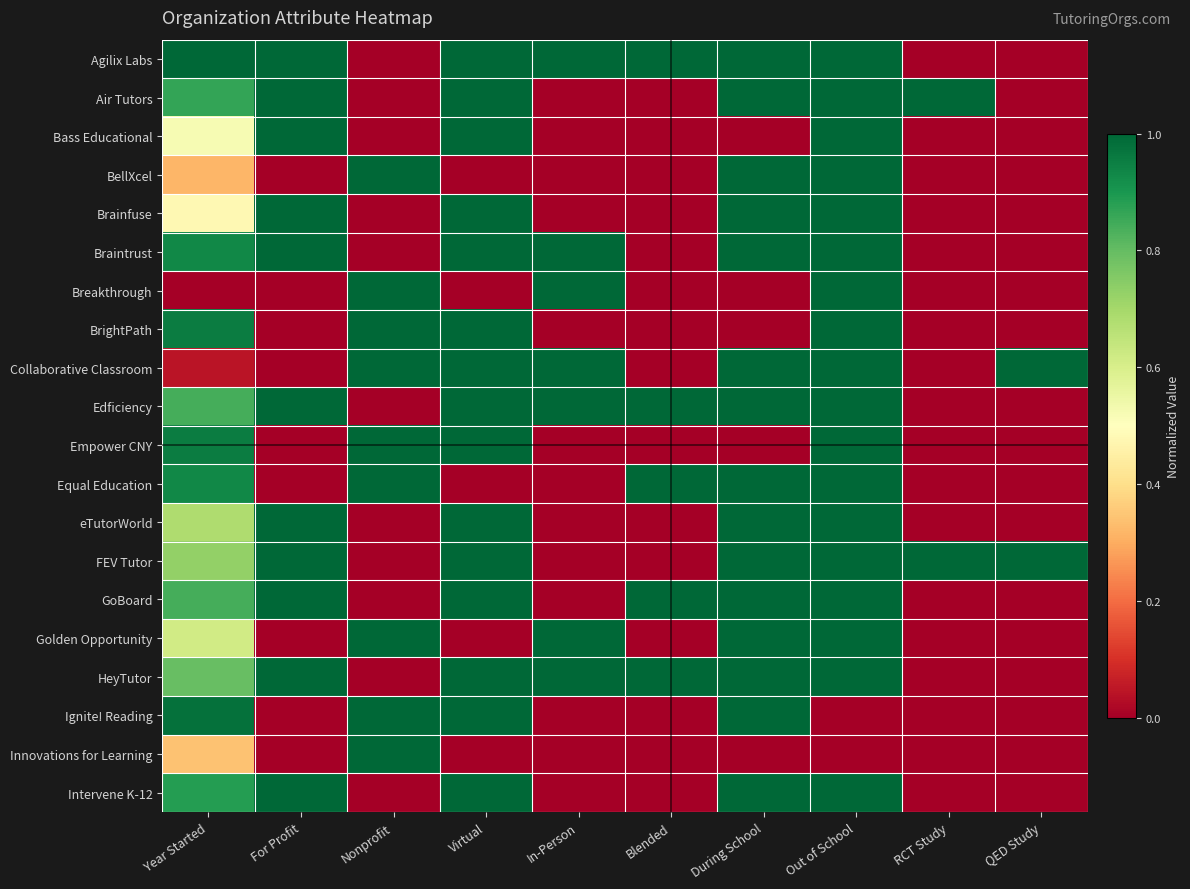

Rank the series at Year Started from highest to lowest value.

Agilix Labs, Ignite! Reading, BrightPath, Empower CNY, Braintrust, Equal Education, Intervene K-12, Air Tutors, Edficiency, GoBoard, HeyTutor, FEV Tutor, eTutorWorld, Golden Opportunity, Bass Educational, Brainfuse, Innovations for Learning, BellXcel, Collaborative Classroom, Breakthrough